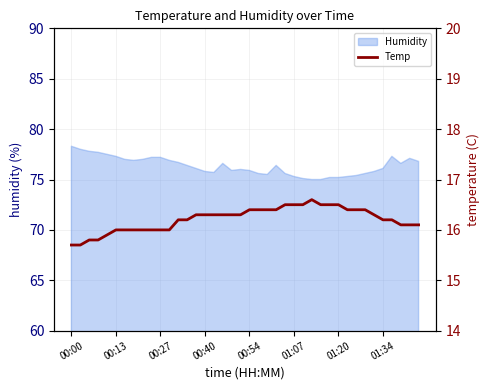

Is it true that Humidity equals 75.3 at 01:07?

True